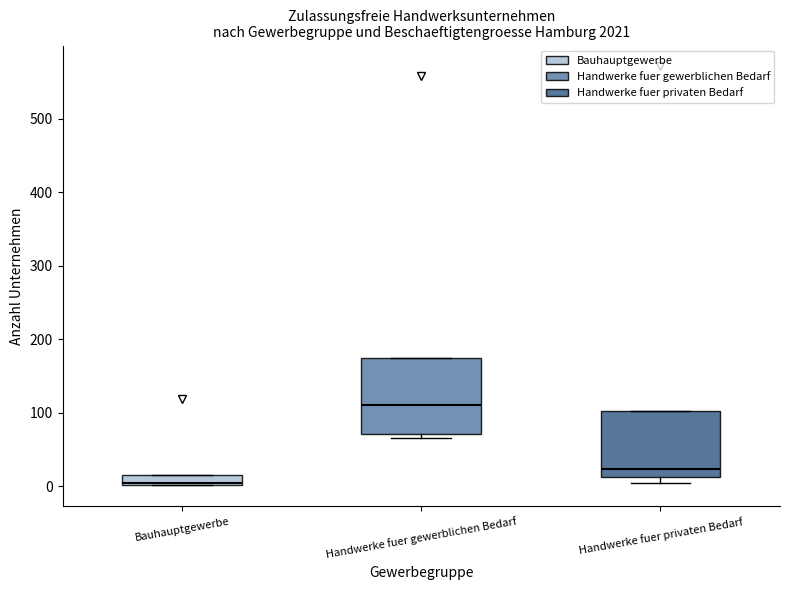

Where does the median line of the box for Bauhauptgewerbe sit on the y-axis? The values are not printed on the chart, so give them approximately, as read against the axis.

10